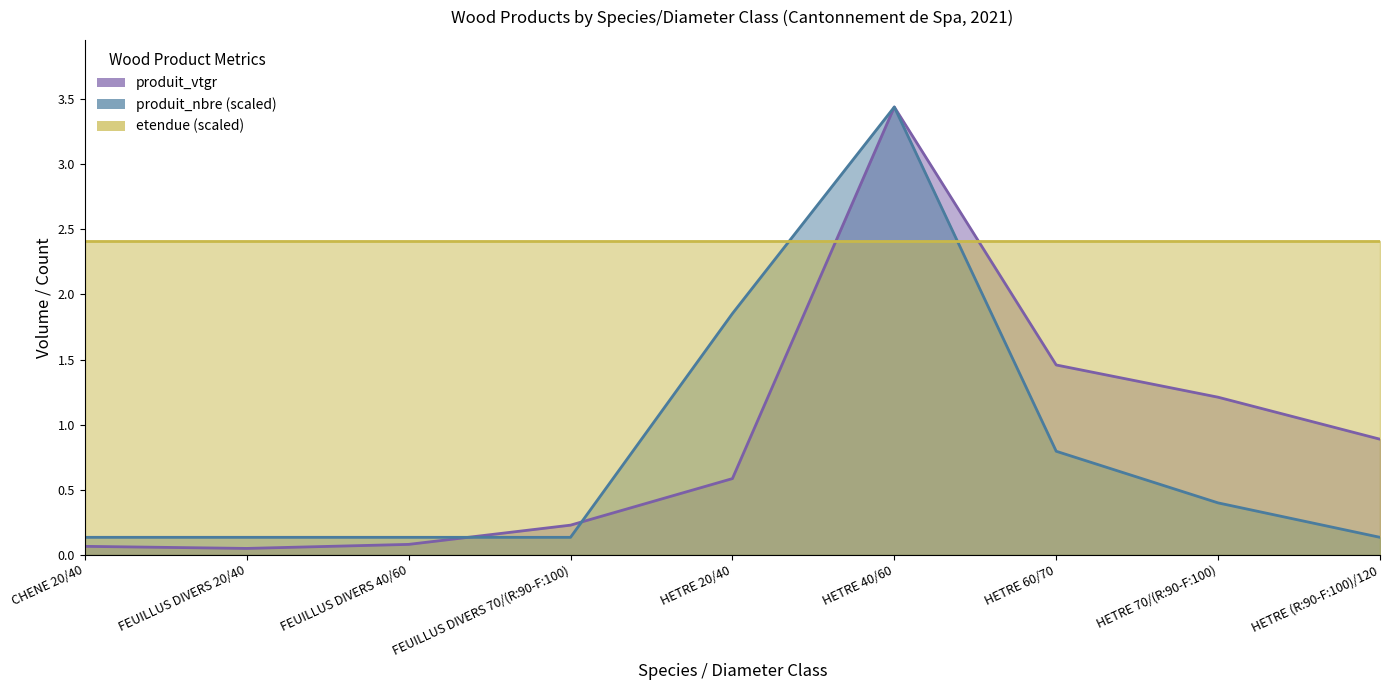

Between HETRE 60/70 and FEUILLUS DIVERS 40/60, which is larger?

HETRE 60/70